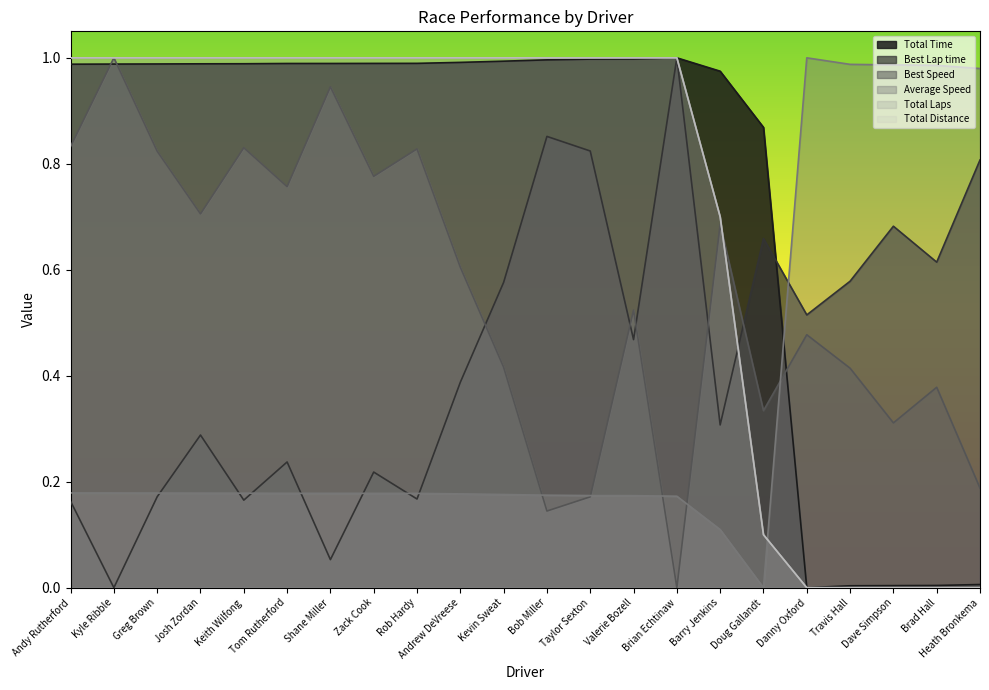

Which series has the largest total across all categories?

Total Time